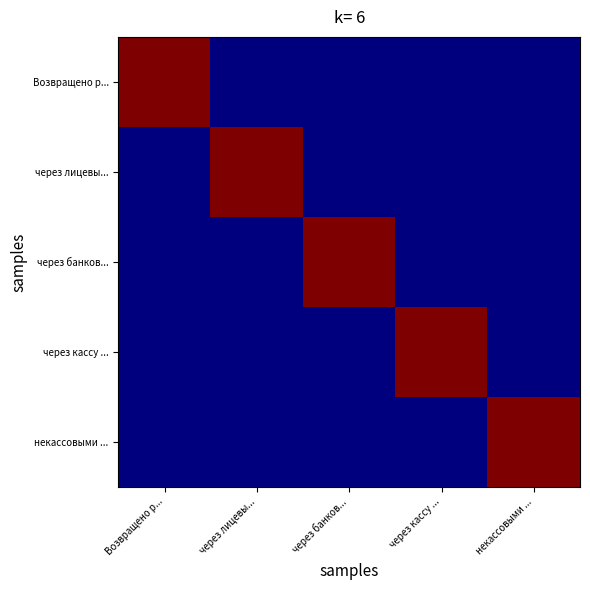

What is the total value across all series at Возвращено р...?

950